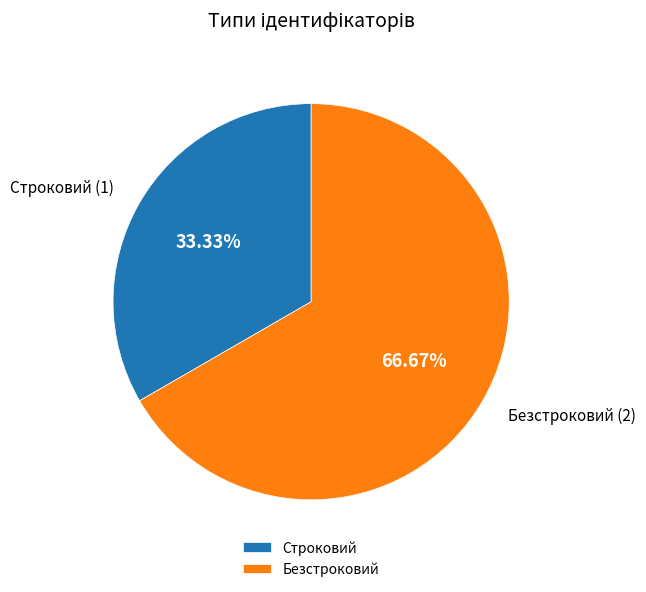

Count the number of slices in the pie.

2